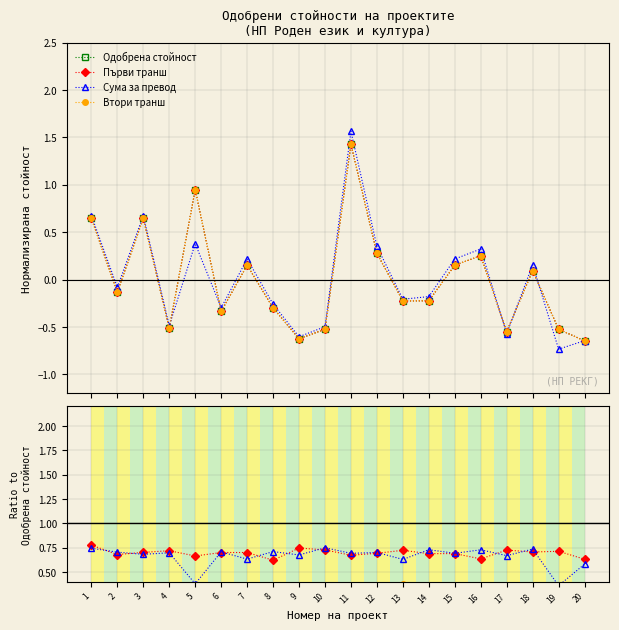

What is the difference between the highest and lowest values at 5?

0.6